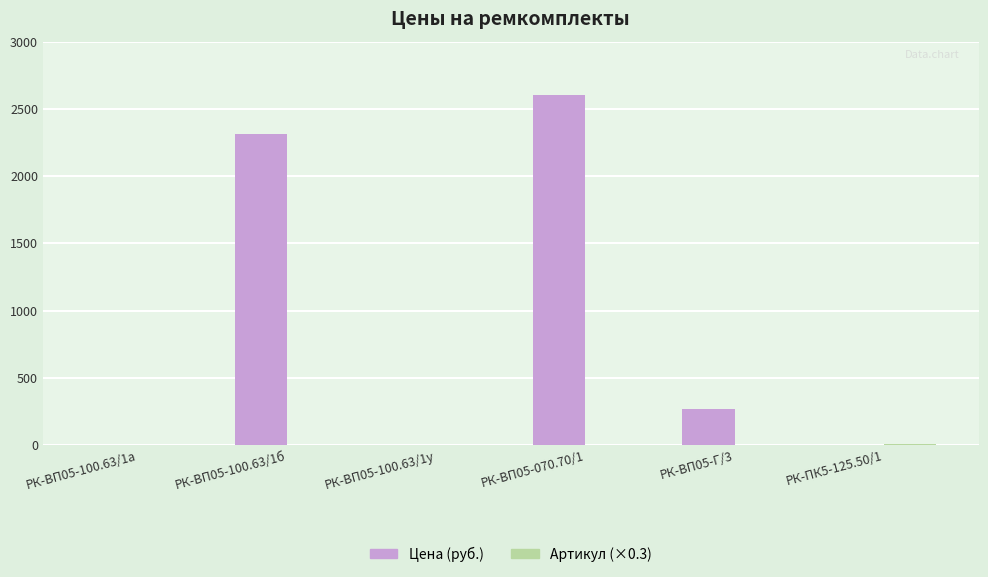

Which series has the widest spread of values?

Цена (руб.)